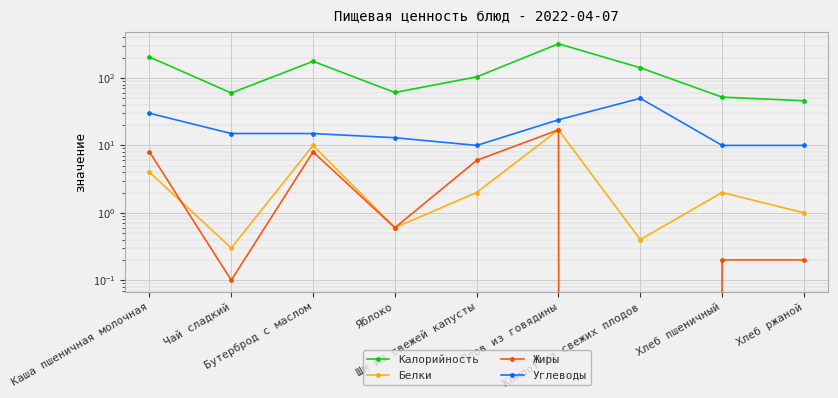

What is the greatest value displayed?

322.0